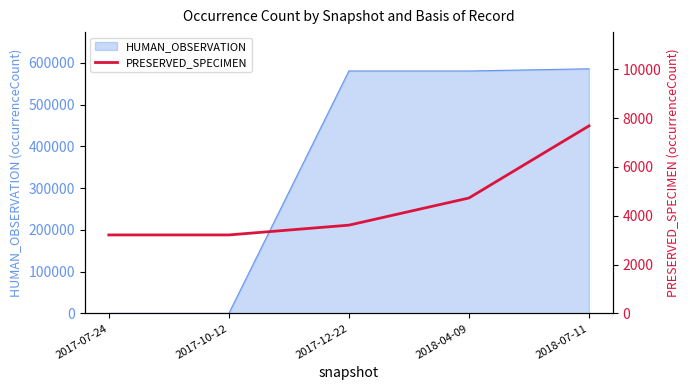

Which label corresponds to the smallest value in the chart?

2017-07-24